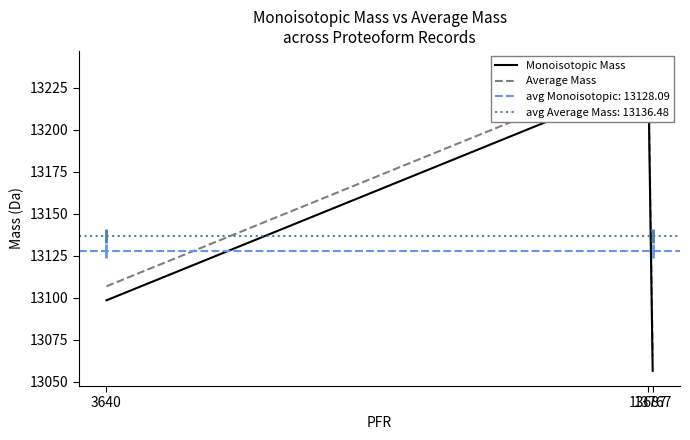

Rank the series by their average value, from highest to lowest.

Average Mass, Monoisotopic Mass